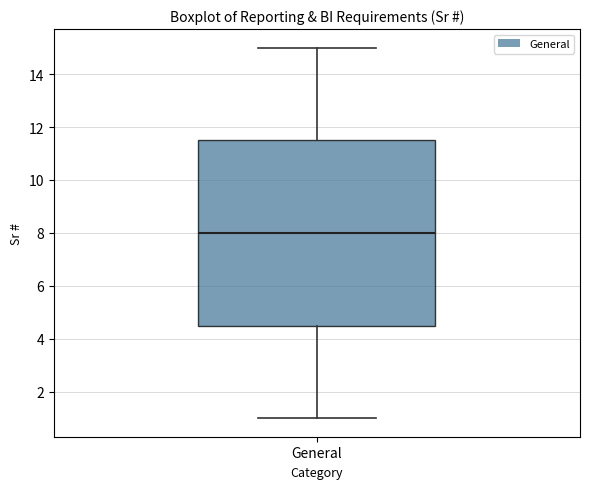

Where does the median line of the box for General sit on the y-axis? The values are not printed on the chart, so give them approximately, as read against the axis.

8.0